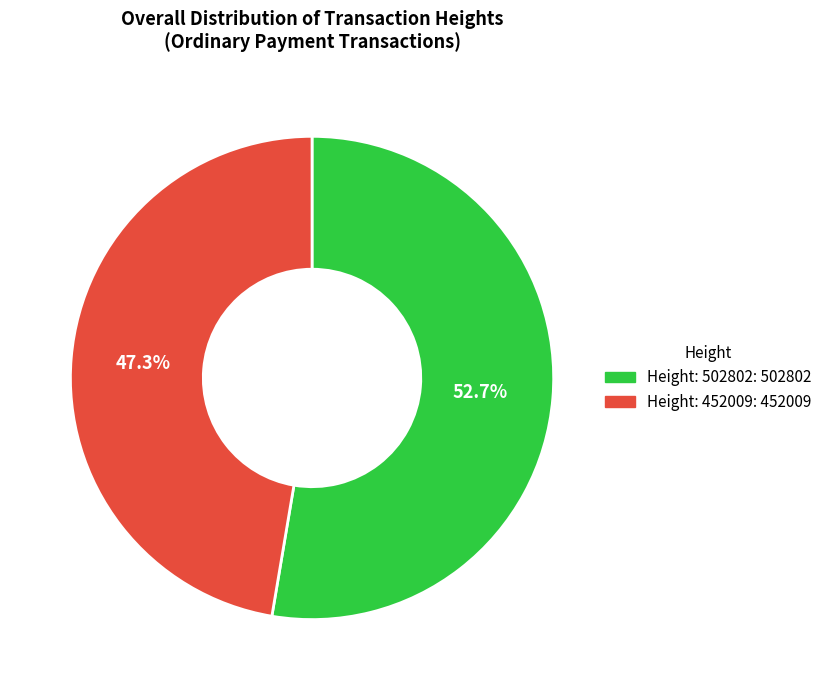

To the nearest percent, what is the difference between the largest and smallest slice percentages?

5%